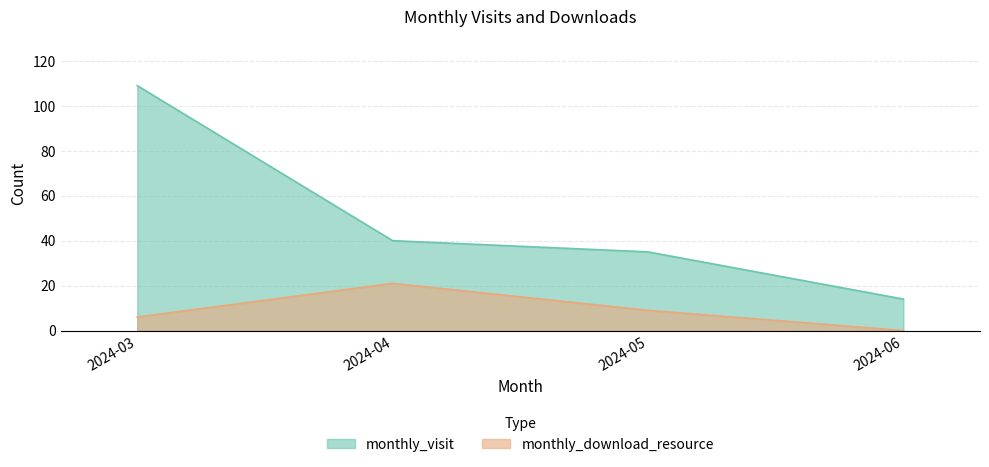

True or false: monthly_download_resource and monthly_visit cross at least once.

False